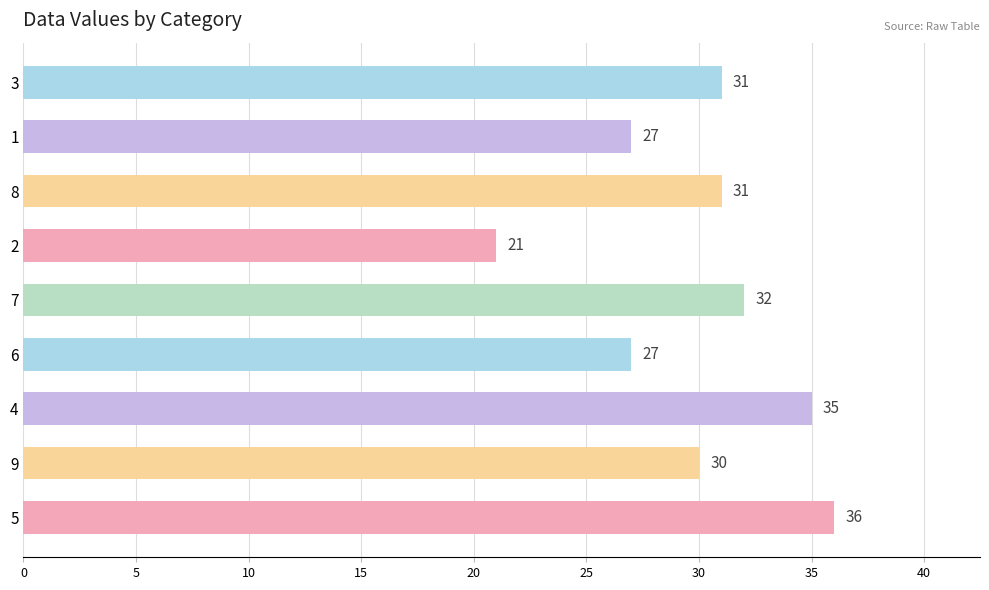

True or false: the data shows 27 at 1.

True